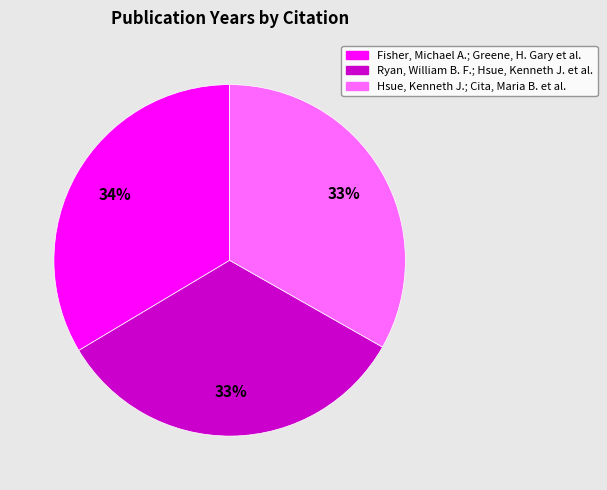

Do Hsue, Kenneth J.; Cita, Maria B. et al. and Ryan, William B. F.; Hsue, Kenneth J. et al. together represent more than half of the pie?

Yes